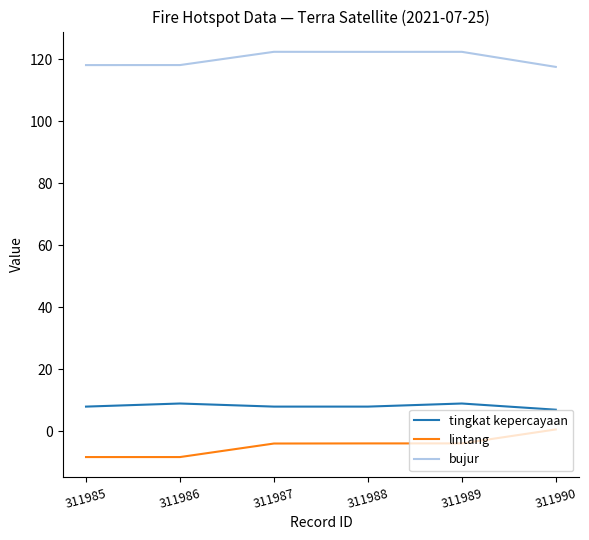

At how many categories does at least one series exceed 37?

6